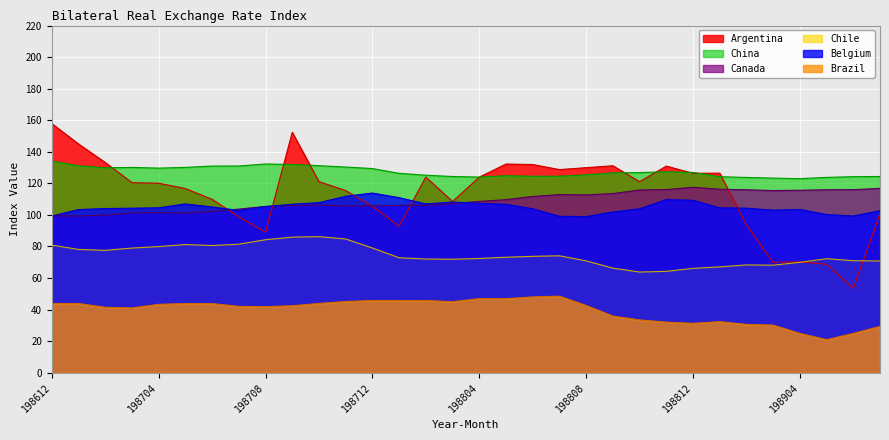

Reading left to right, list all the values displayed in this chart.

Argentina: 198612=157.8	198701=145.0	198702=133.2	198703=120.5	198704=120.1	198705=116.7	198706=109.9	198707=98.8	198708=89.0	198709=152.3	198710=121.1	198711=115.4	198712=105.4	198801=92.8	198802=123.9	198803=108.5	198804=123.9	198805=132.2	198806=131.9	198807=128.7	198808=129.9	198809=131.2	198810=121.0	198811=130.9	198812=126.4	198901=126.5	198902=93.6	198903=70.0	198904=70.3	198905=68.7	198906=53.4	198907=100.6
Belgium: 198612=99.3	198701=103.4	198702=104.0	198703=104.3	198704=104.5	198705=107.0	198706=105.1	198707=102.8	198708=105.3	198709=106.8	198710=107.8	198711=111.8	198712=113.9	198801=110.9	198802=107.0	198803=108.2	198804=107.4	198805=106.8	198806=103.9	198807=99.1	198808=98.9	198809=101.8	198810=103.9	198811=109.7	198812=109.3	198901=104.5	198902=104.3	198903=103.0	198904=103.5	198905=100.3	198906=99.3	198907=102.7
Brazil: 198612=43.9	198701=43.9	198702=41.5	198703=41.1	198704=43.4	198705=43.8	198706=43.8	198707=42.1	198708=41.9	198709=42.5	198710=43.9	198711=45.1	198712=45.7	198801=45.7	198802=45.7	198803=45.0	198804=47.0	198805=46.9	198806=48.0	198807=48.5	198808=42.6	198809=35.9	198810=33.4	198811=32.1	198812=31.3	198901=32.4	198902=30.6	198903=30.2	198904=24.9	198905=21.0	198906=24.9	198907=29.4
Canada: 198612=99.5	198701=99.3	198702=99.9	198703=101.2	198704=101.5	198705=101.1	198706=102.1	198707=103.7	198708=105.4	198709=106.0	198710=106.2	198711=105.6	198712=105.7	198801=106.1	198802=106.1	198803=107.2	198804=108.6	198805=109.7	198806=111.7	198807=112.9	198808=112.7	198809=113.5	198810=115.8	198811=116.0	198812=117.5	198901=116.3	198902=115.9	198903=115.4	198904=115.6	198905=115.9	198906=116.0	198907=116.8
Chile: 198612=80.9	198701=78.1	198702=77.5	198703=79.0	198704=79.9	198705=81.2	198706=80.6	198707=81.4	198708=84.3	198709=85.9	198710=86.2	198711=84.8	198712=79.0	198801=72.9	198802=72.1	198803=71.9	198804=72.4	198805=73.2	198806=73.8	198807=74.1	198808=70.9	198809=66.3	198810=63.8	198811=64.2	198812=66.1	198901=67.1	198902=68.3	198903=68.2	198904=69.9	198905=72.3	198906=71.0	198907=70.8
China: 198612=134.0	198701=131.2	198702=129.8	198703=130.1	198704=129.7	198705=130.1	198706=131.0	198707=131.0	198708=132.3	198709=131.9	198710=131.2	198711=130.3	198712=129.4	198801=126.3	198802=125.2	198803=124.3	198804=124.0	198805=124.8	198806=124.5	198807=124.5	198808=125.4	198809=126.6	198810=126.8	198811=127.3	198812=126.9	198901=124.2	198902=123.7	198903=123.3	198904=123.0	198905=123.8	198906=124.2	198907=124.4